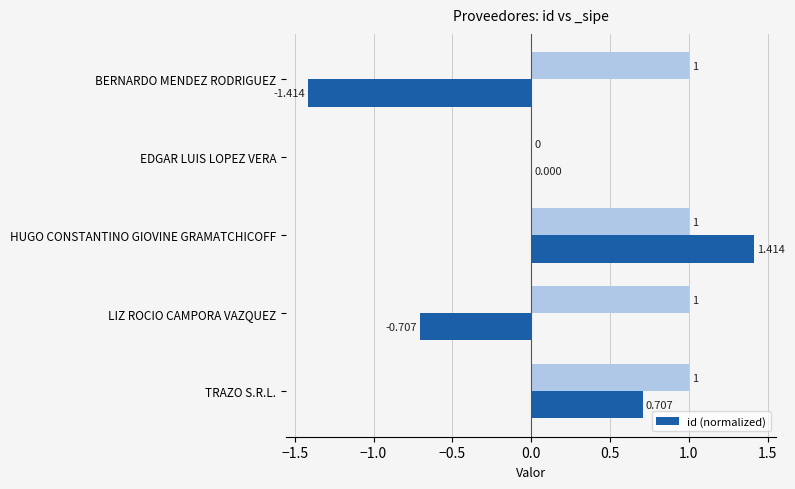

Which category has the highest value in the id (normalized) series?

HUGO CONSTANTINO GIOVINE GRAMATCHICOFF